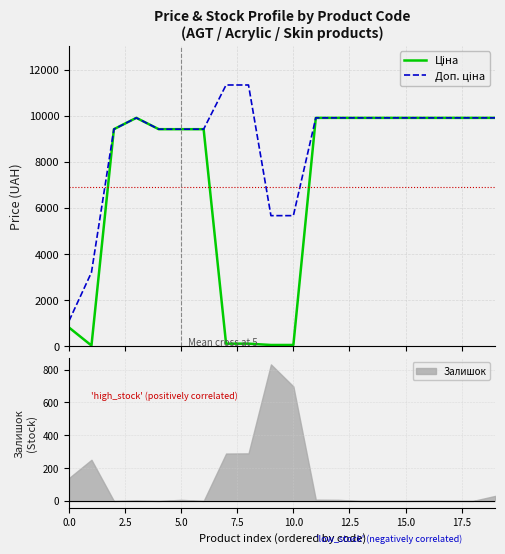

What are all the series names shown in the legend?

Ціна, Доп. ціна